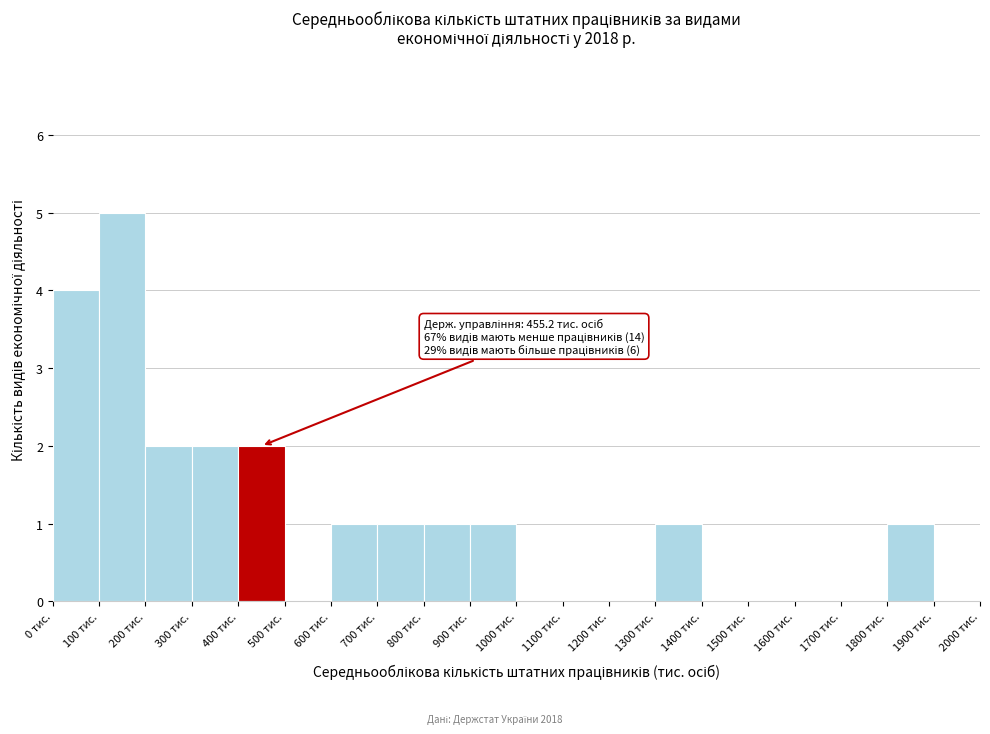

Over which range of the x-axis is the bar tallest?

100 to 200